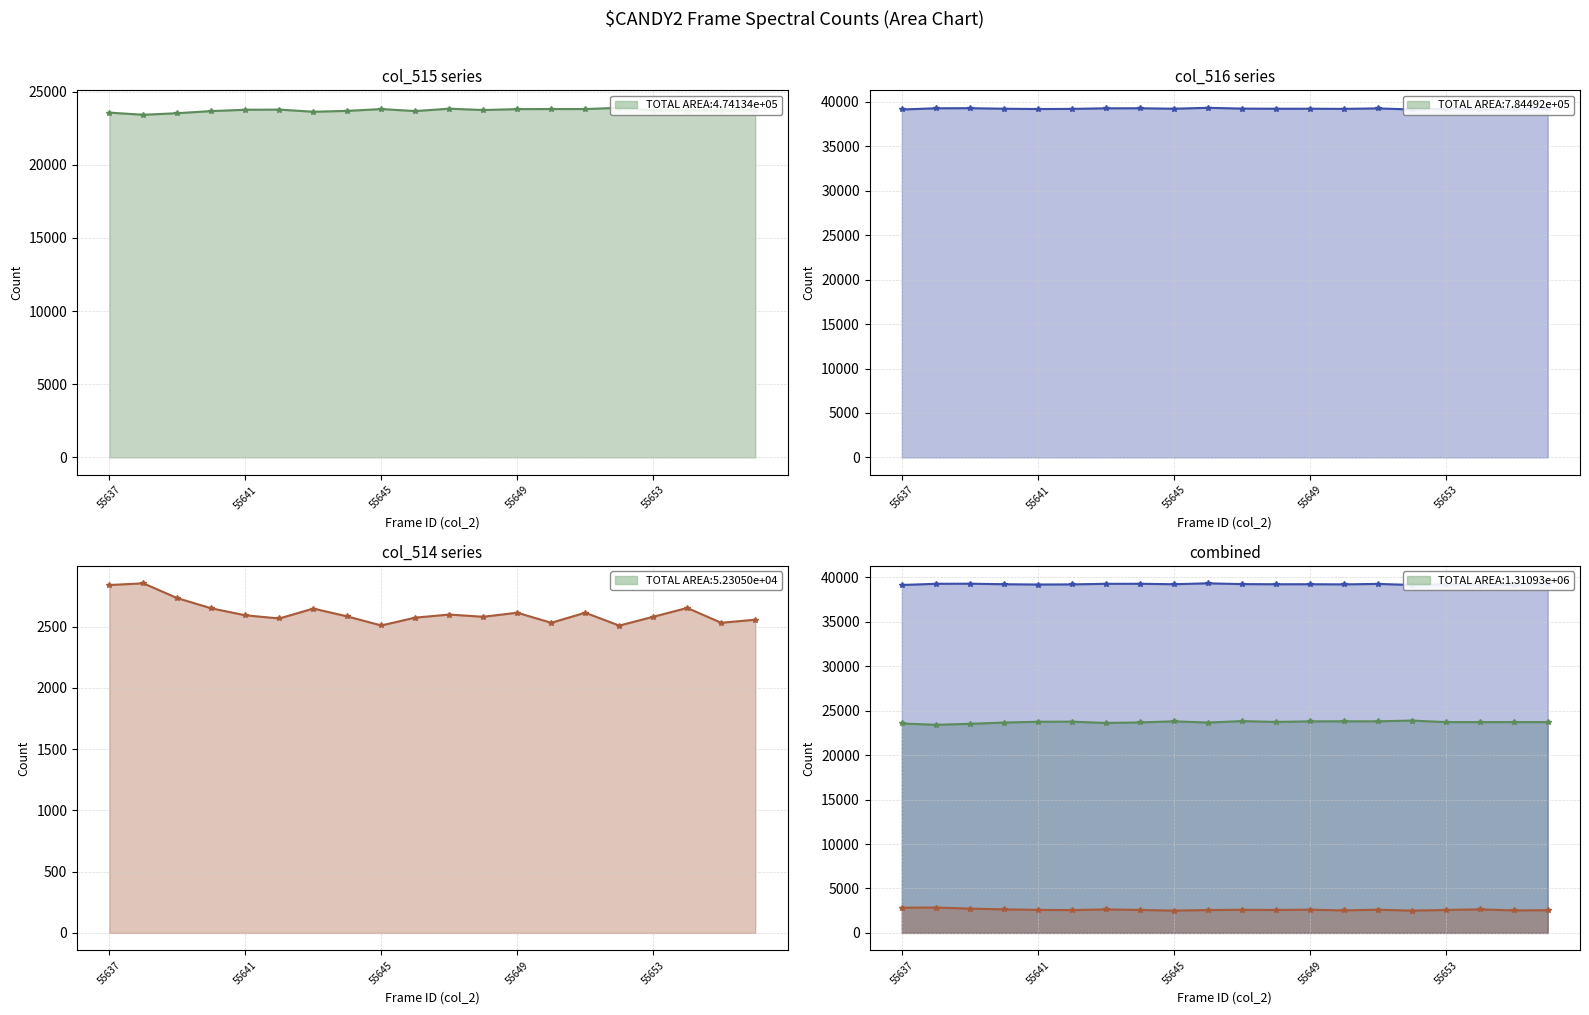

True or false: col_516 and col_515 cross at least once.

False